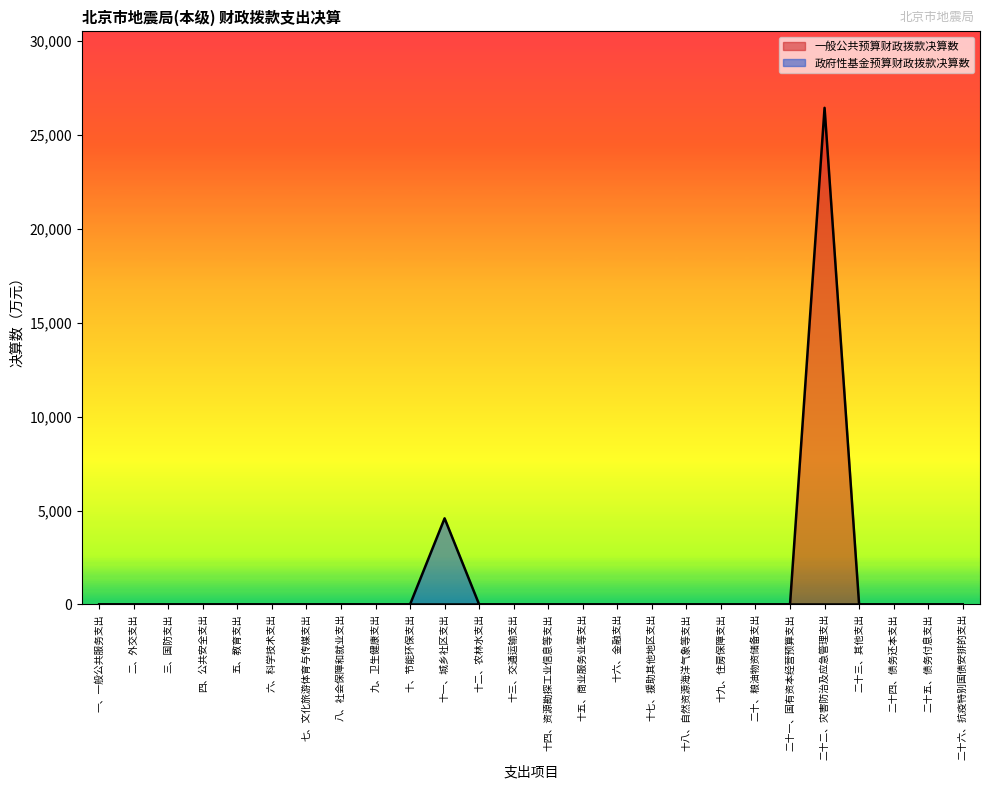

Is the value of 一般公共预算财政拨款决算数 at 九、卫生健康支出 greater than the value of 政府性基金预算财政拨款决算数 at 四、公共安全支出?

No